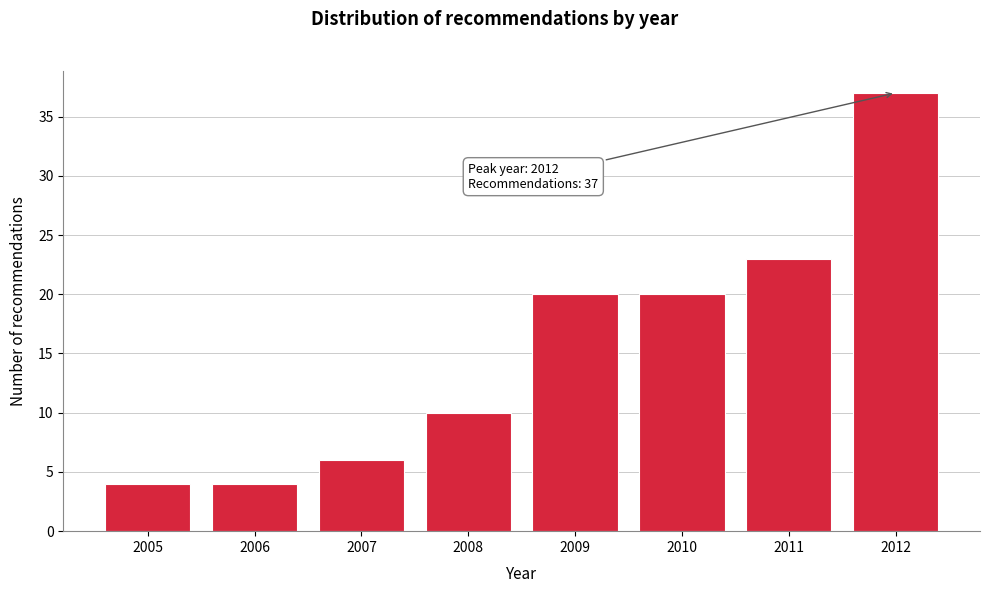

Reading left to right, transcribe all the data shown in this chart.

4	4	6	10	20	20	23	37